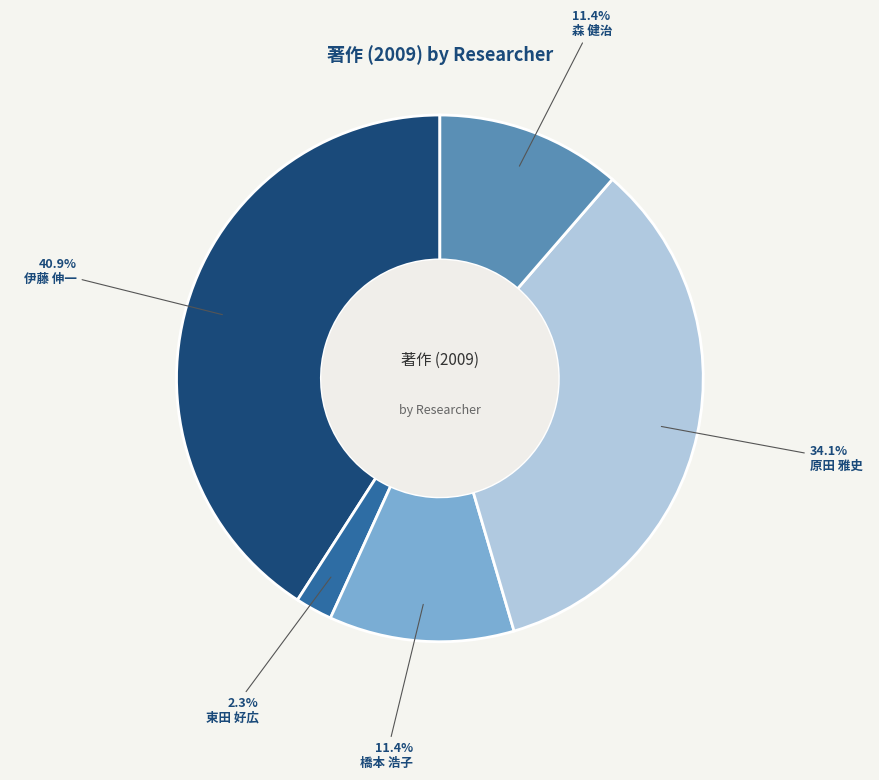

How many segments does this pie chart have?

5